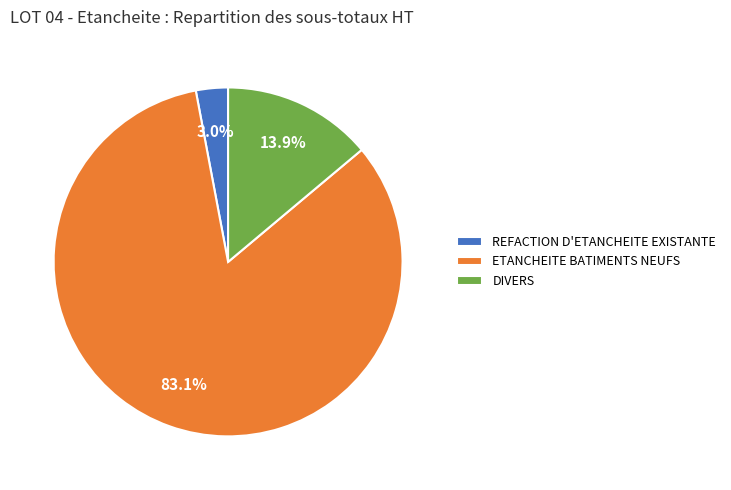

To the nearest percent, what is the difference between the DIVERS and REFACTION D'ETANCHEITE EXISTANTE slice percentages?

11%